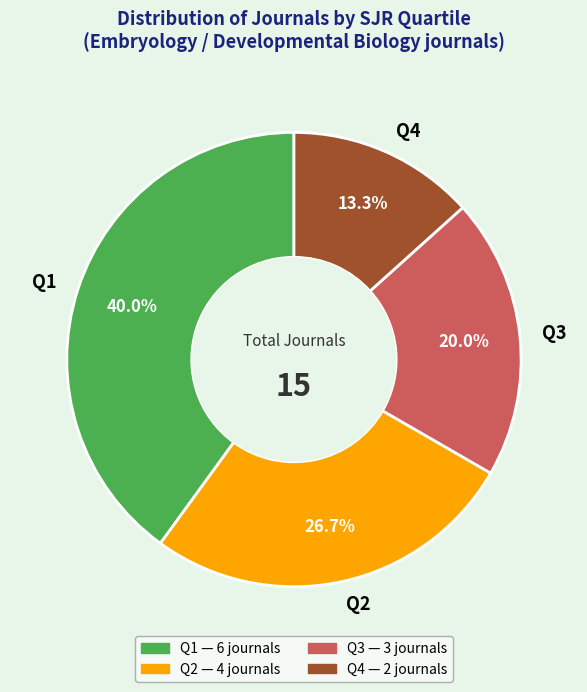

Is it true that Q4 is 13% of the pie?

True